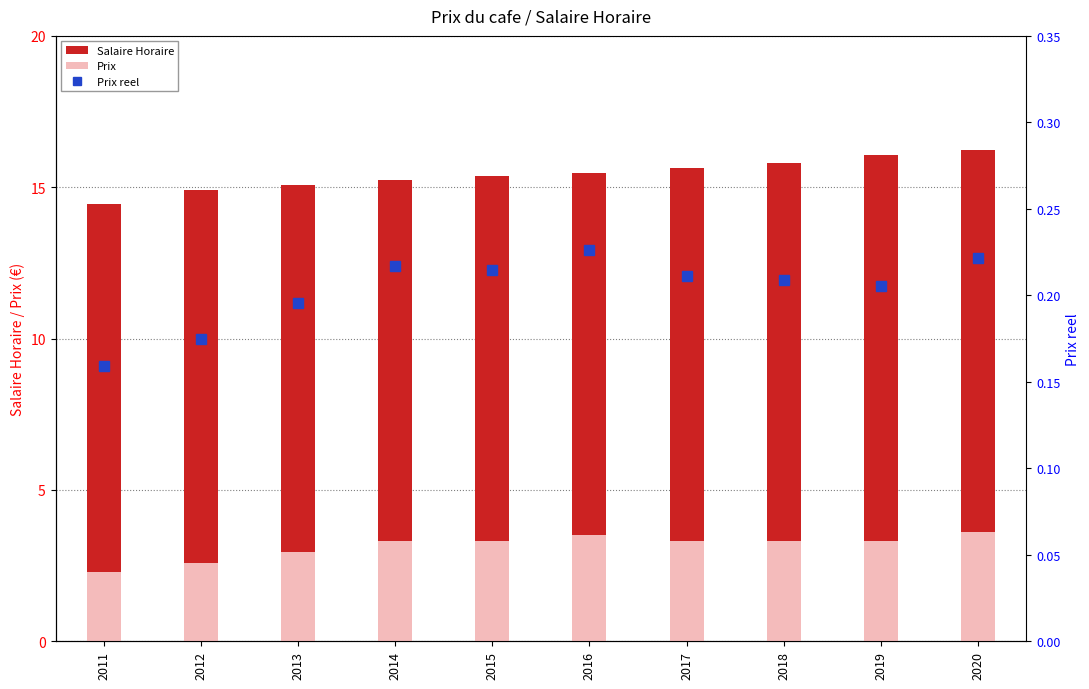

What is the value of the Prix reel bar at the 1st from the left?

0.2